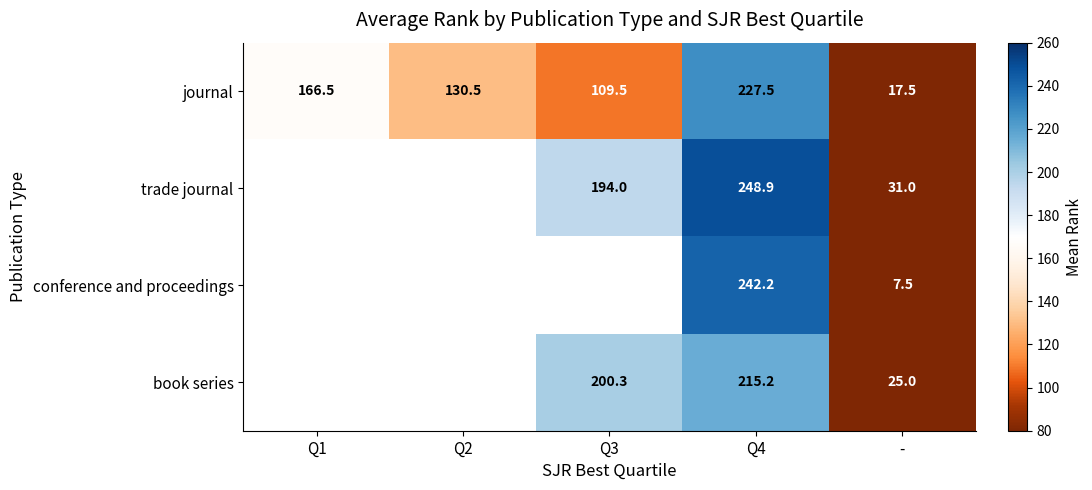

Which label corresponds to the smallest value in the chart?

-